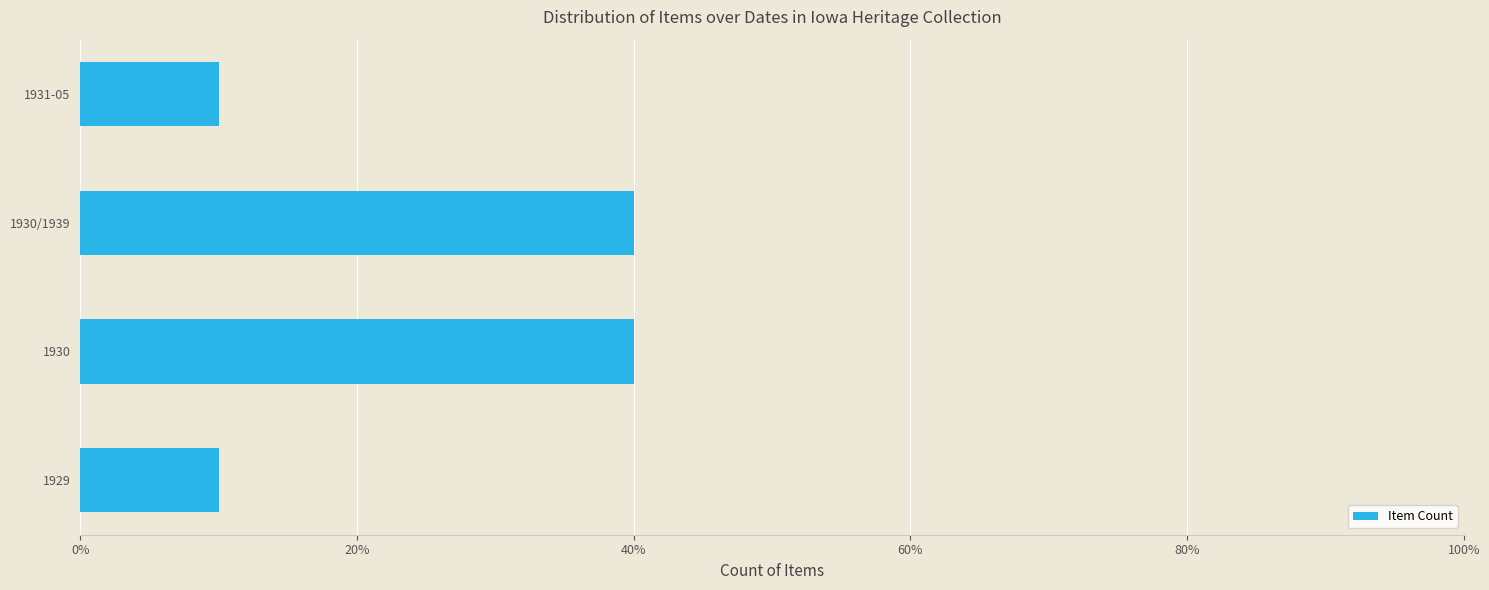

How many data points does each series have?

4